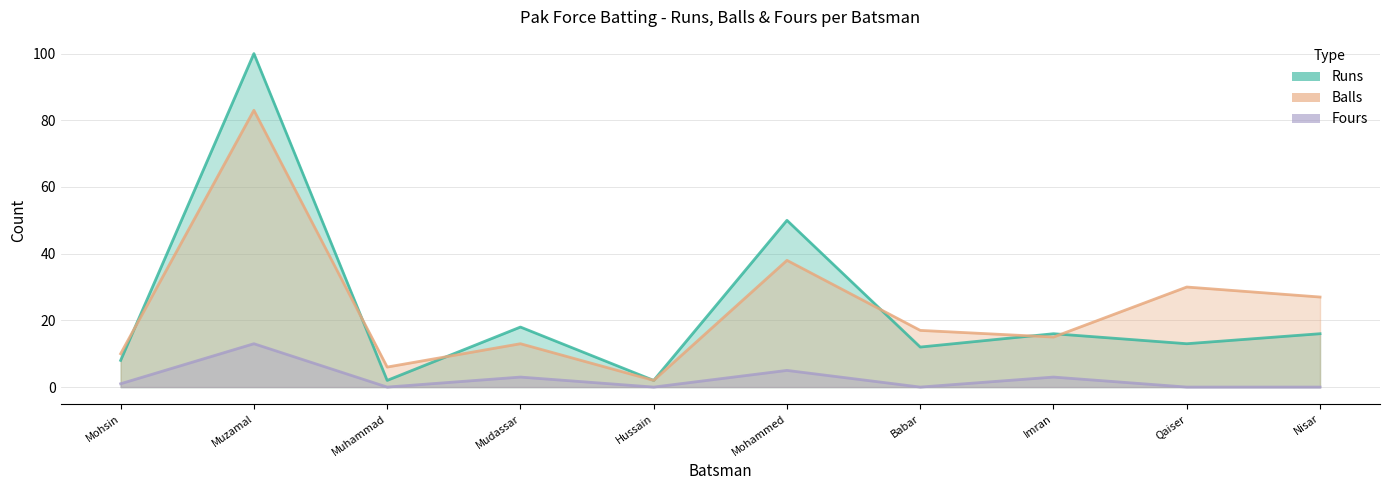

Is it true that Fours equals 8 at Mohammed?

False